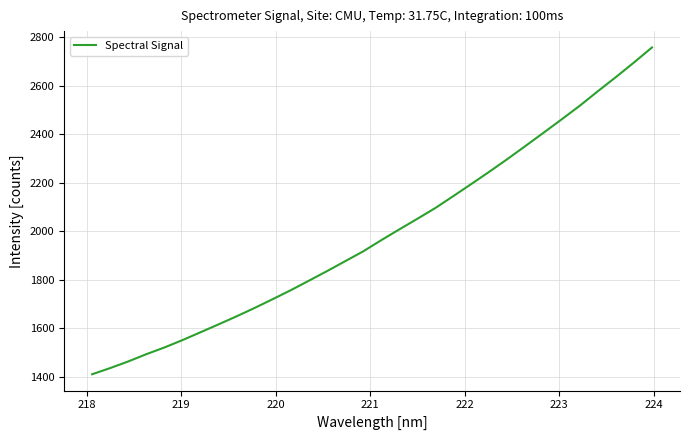

What is the difference between the maximum and minimum values?

1346.7